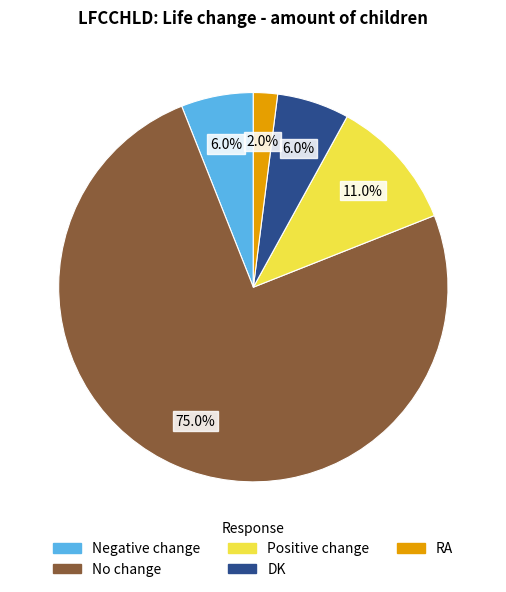

What is the majority slice?

No change